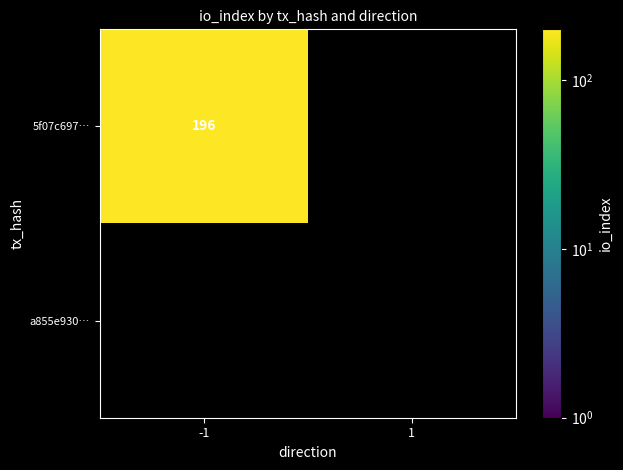

Rank the series at 1 from highest to lowest value.

5f07c697f6e660089939501abe4e37902d5a82a, a855e9301df4c16f184d93ff77f3d0bc9dc1580